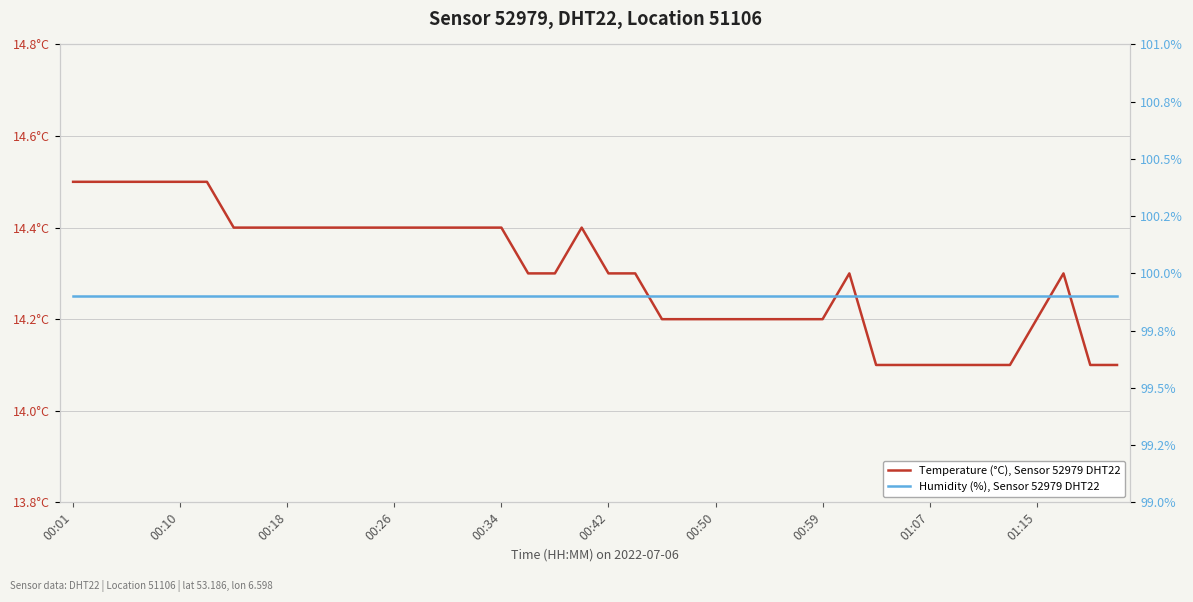

The Temperature (°C), Sensor 52979 DHT22 series shows 14.3 at 00:42. True or false?

True